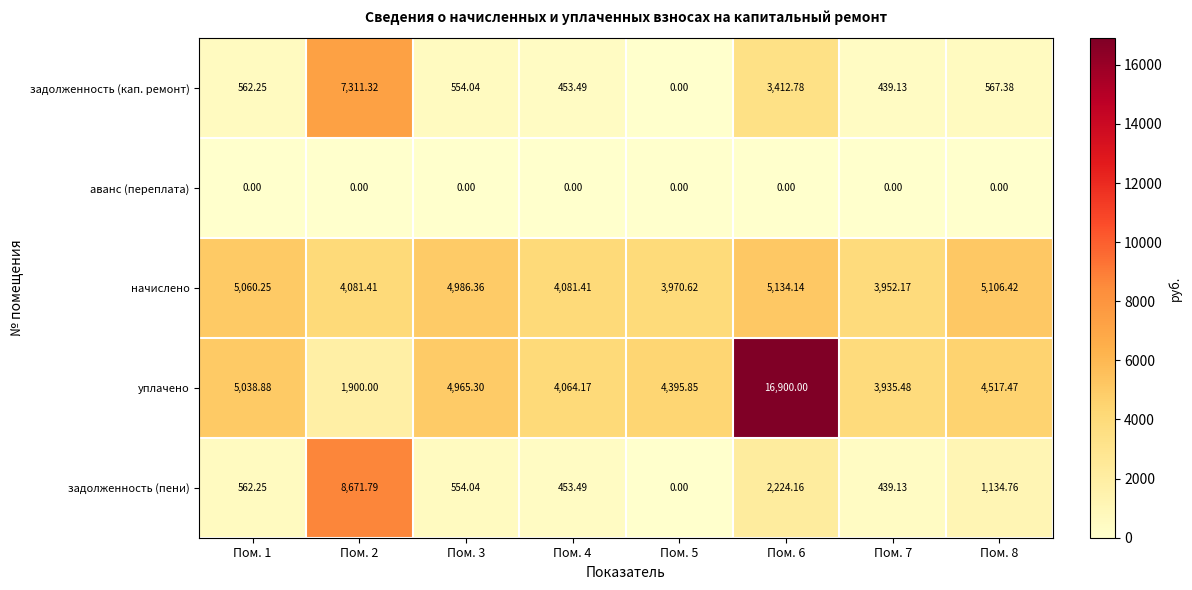

Which series has the widest spread of values?

уплачено